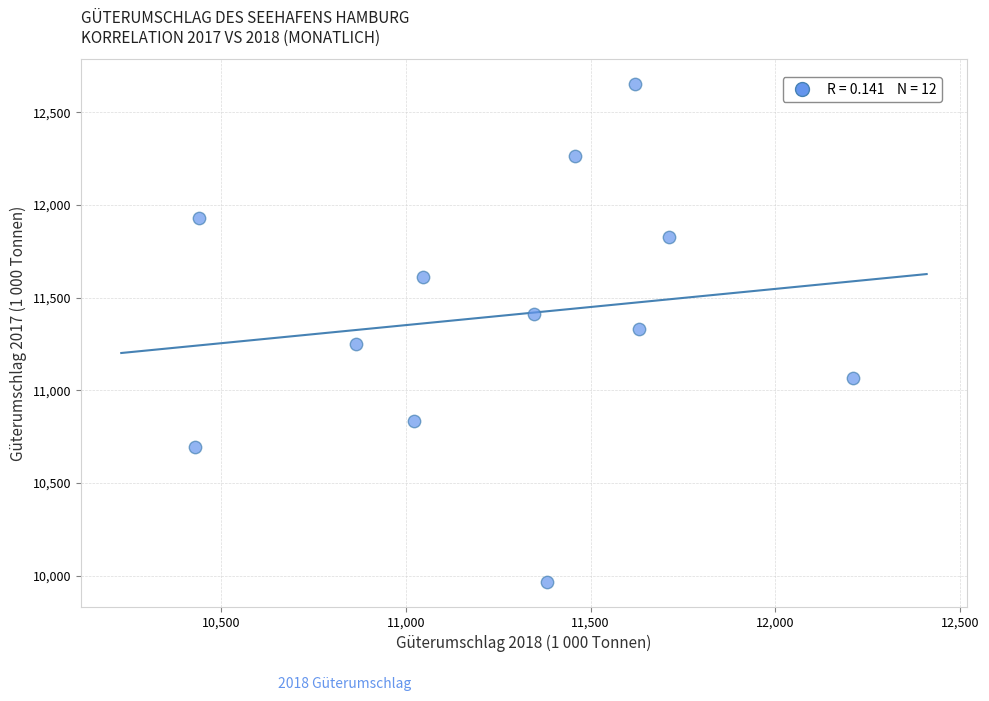

What is the average X value?

11263.6